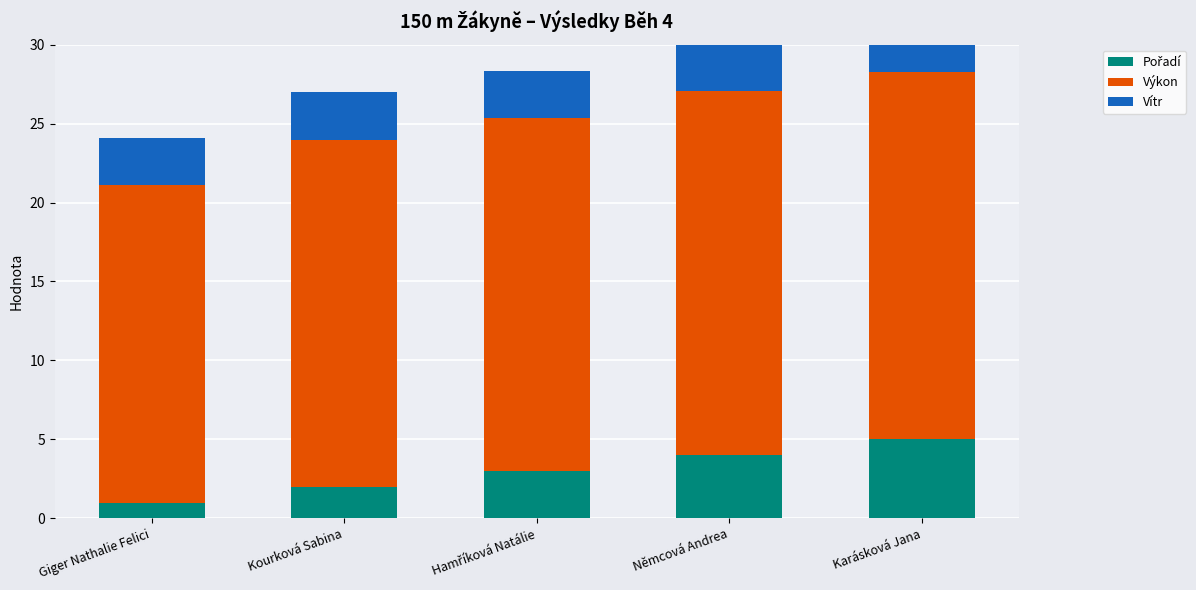

Does the chart contain any negative values?

No